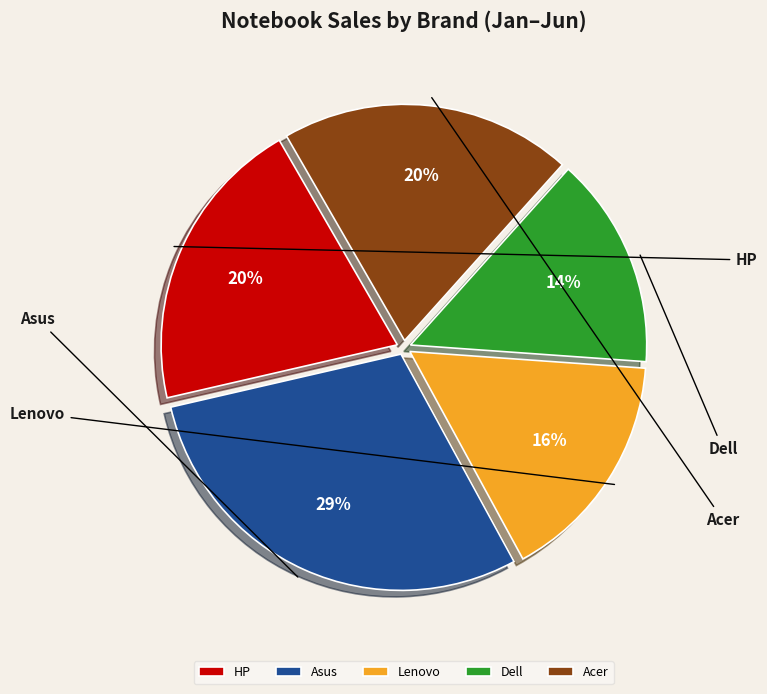

Is Lenovo the majority of the pie?

No